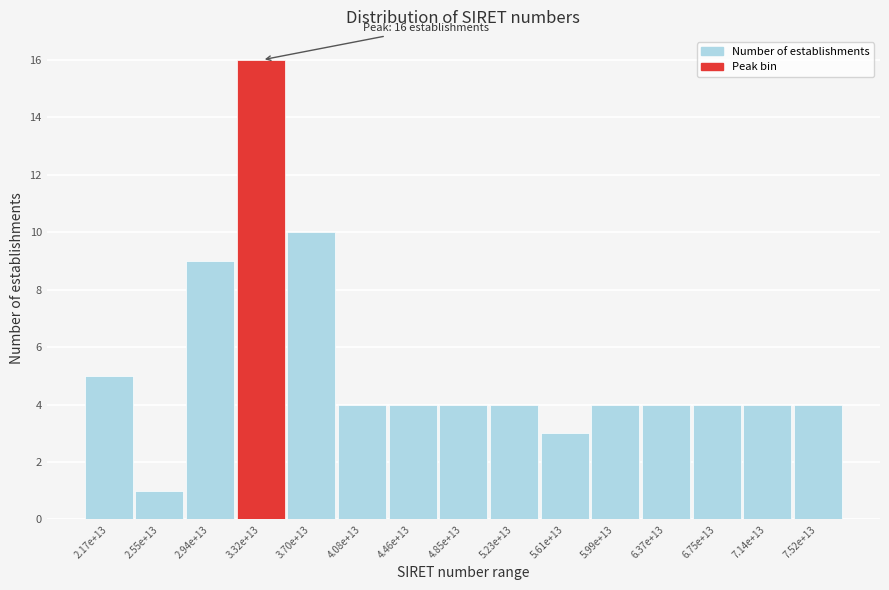

Reading left to right, transcribe all the data shown in this chart.

5	1	9	16	10	4	4	4	4	3	4	4	4	4	4